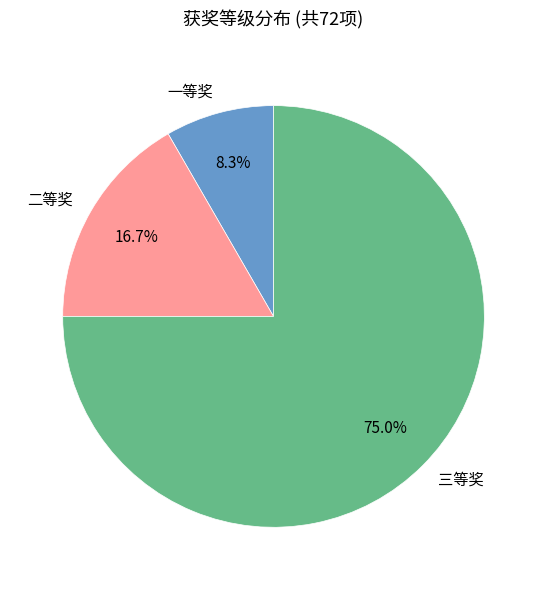

Is 一等奖 the majority of the pie?

No